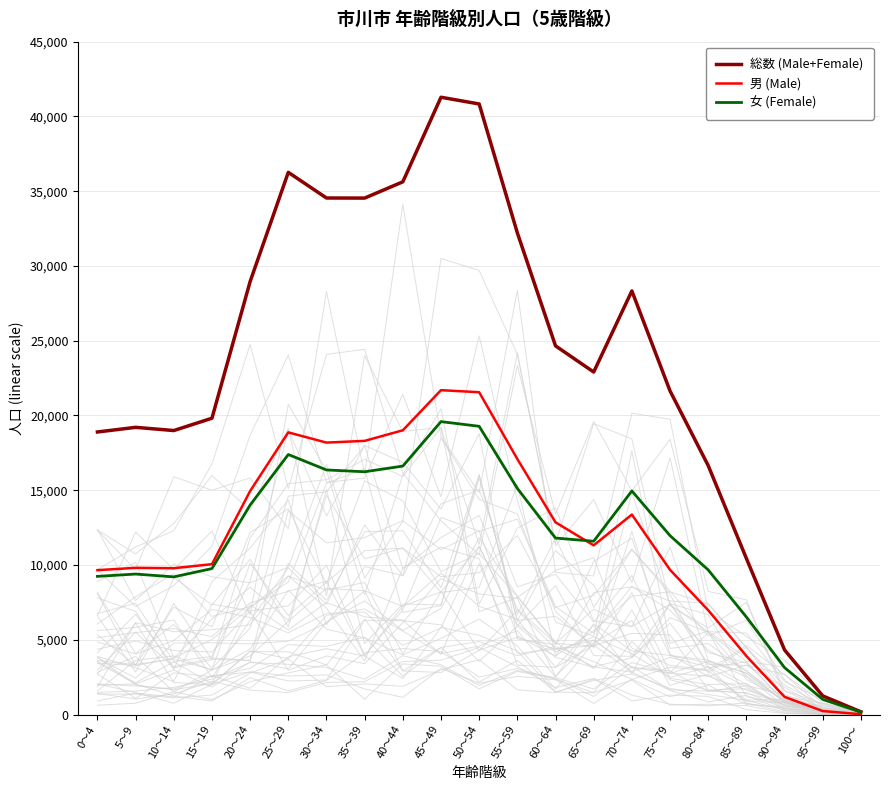

What is the approximate value of 男 (Male) at 60～64, to the nearest 100?

12900